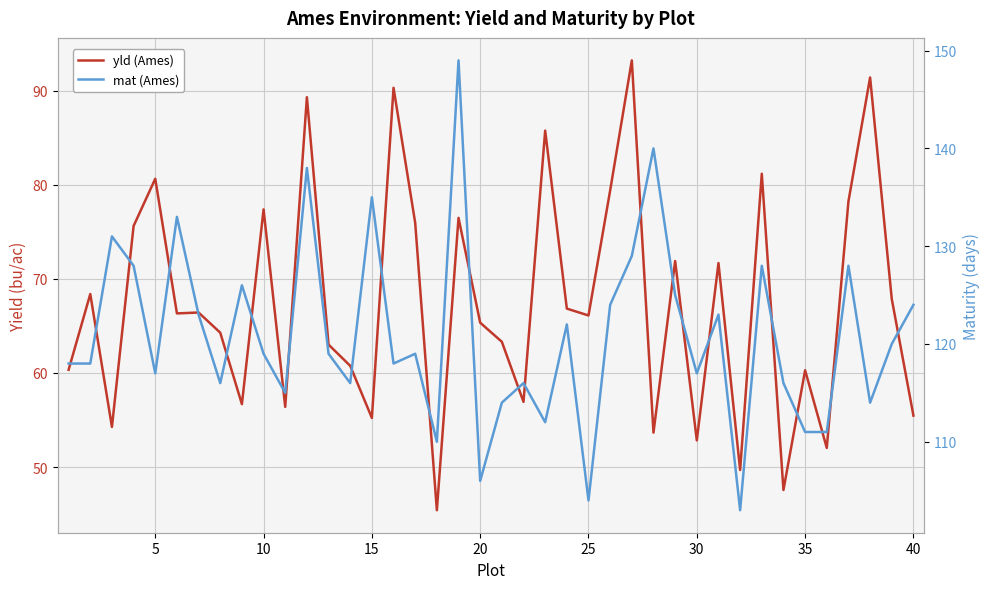

Is the value of yld (Ames) at 33 greater than the value of mat (Ames) at 20?

No